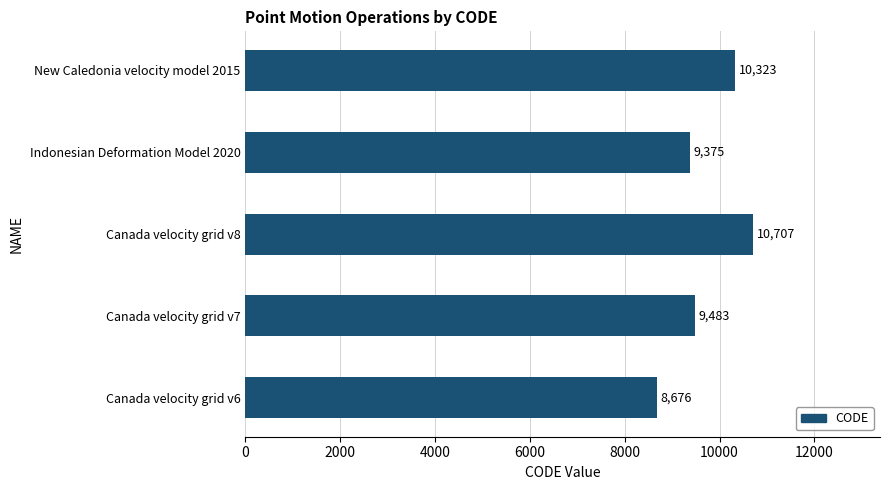

At which category does the chart reach its peak across all series?

Canada velocity grid v8